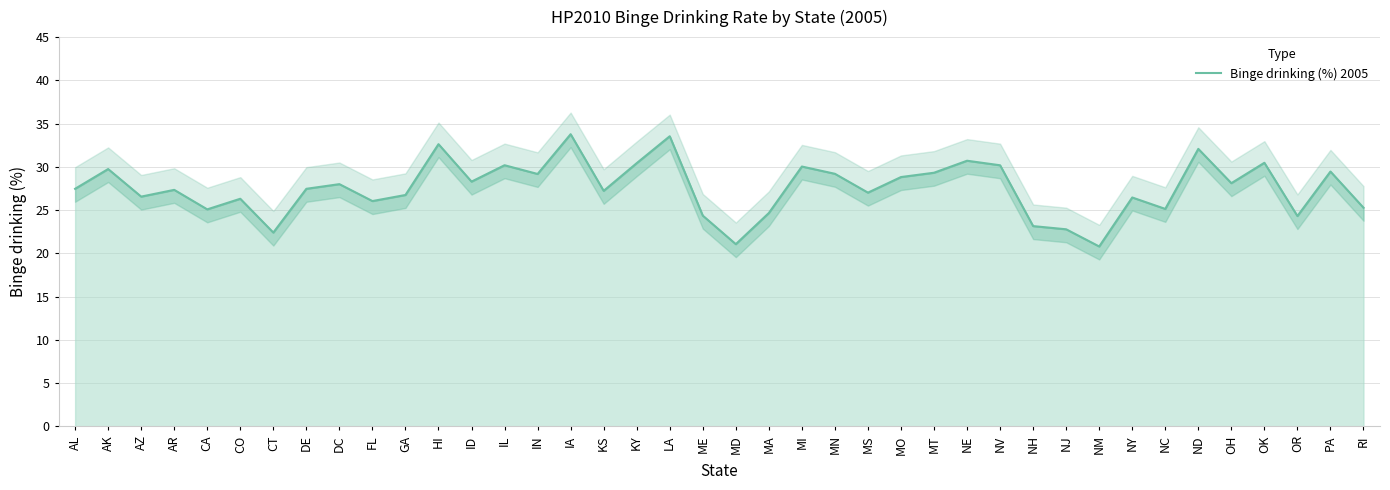

Which category has the highest value across all series?

IA